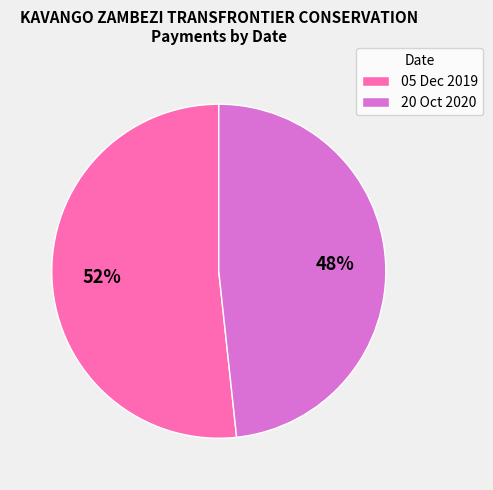

To the nearest percent, what is the combined percentage of 05 Dec 2019 and 20 Oct 2020?

100%